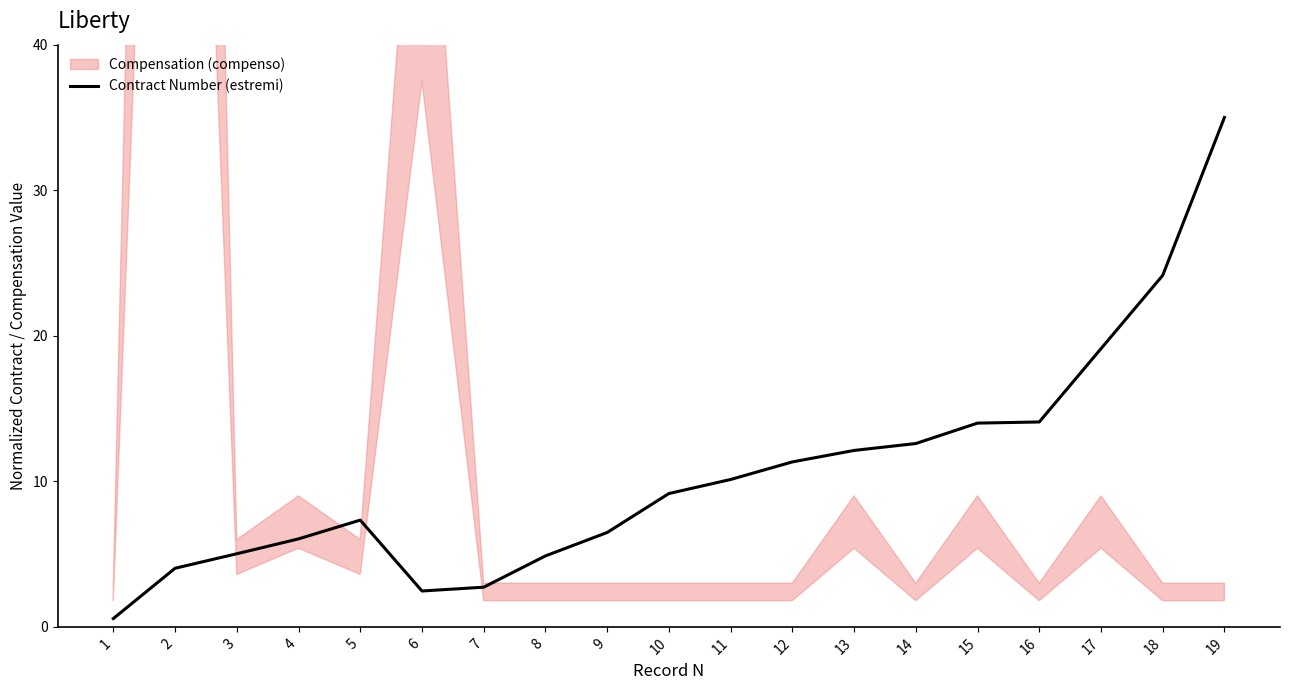

How many points are lower than both their immediate neighbors (excluding endpoints)?

1